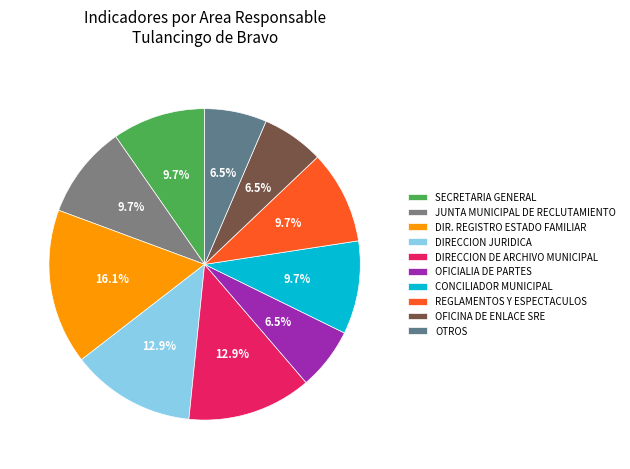

What percentage is the REGLAMENTOS Y ESPECTACULOS slice, to the nearest percent?

10%